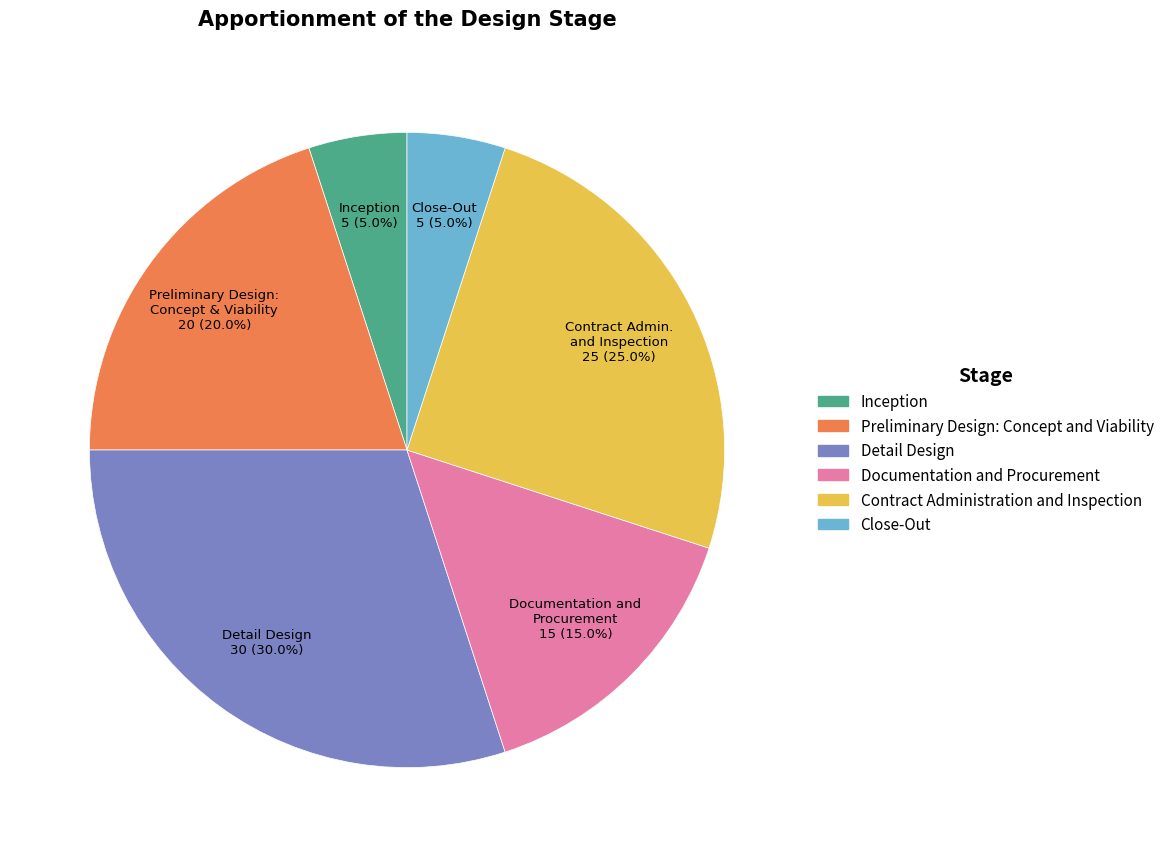

Which category has the biggest portion of the pie?

Detail Design